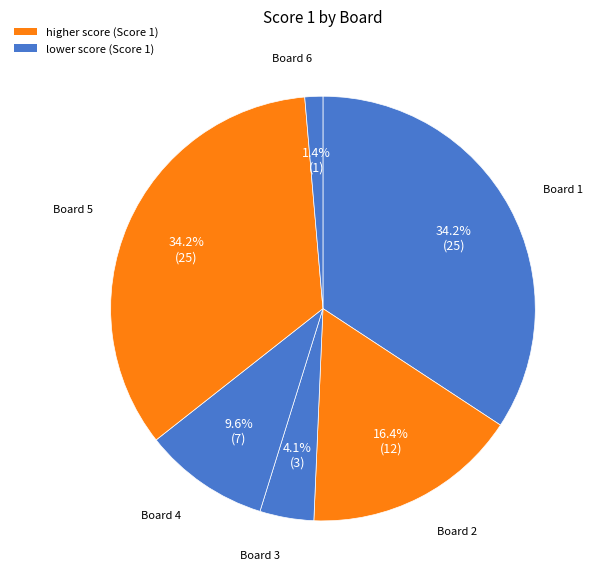

How many slices are in this pie chart?

6